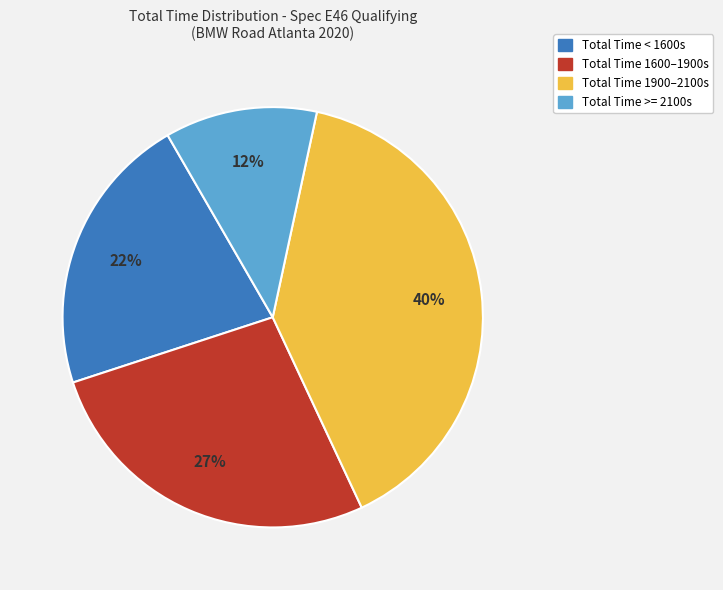

To the nearest percent, what is the average slice percentage?

25%